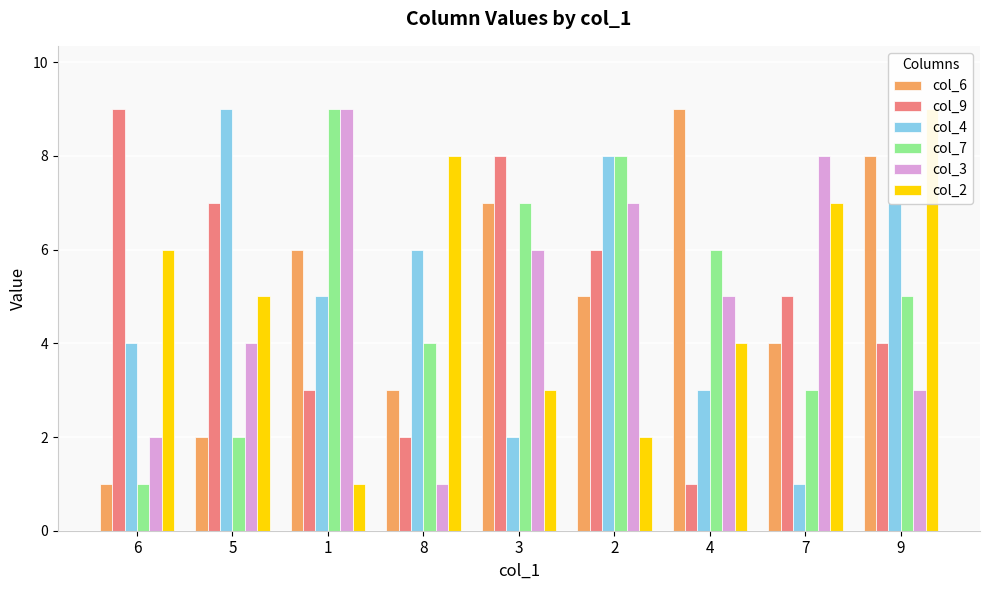

Which series has the largest total across all categories?

col_6